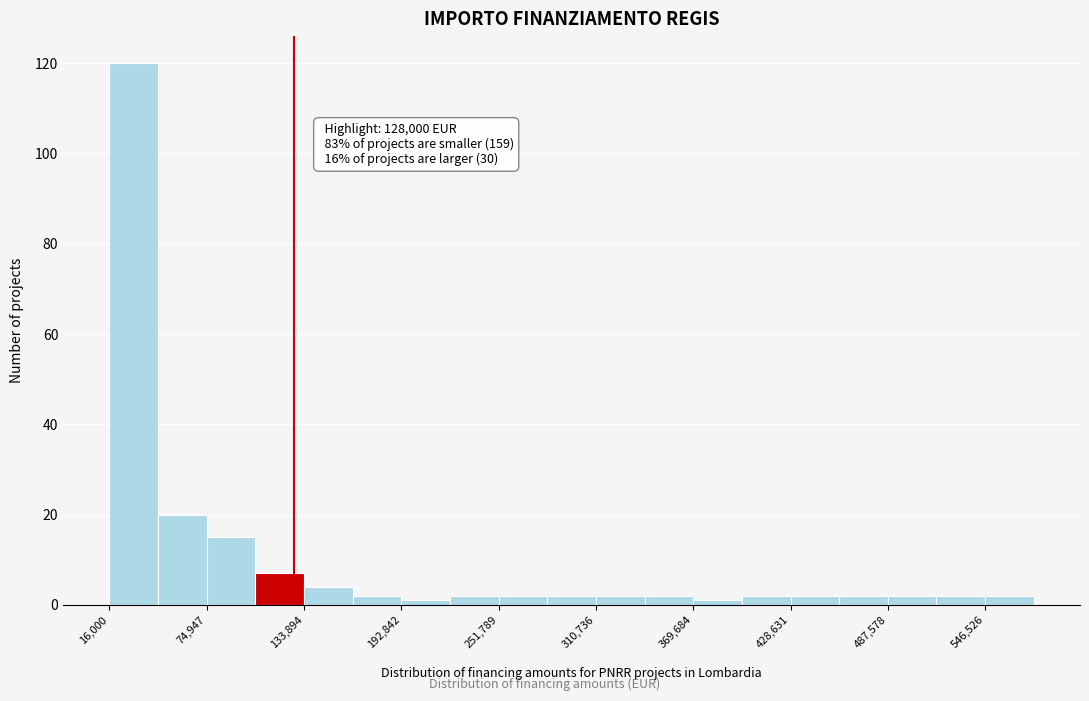

Read against the x-axis, roughly where is the centre of the tallest bar?

30000